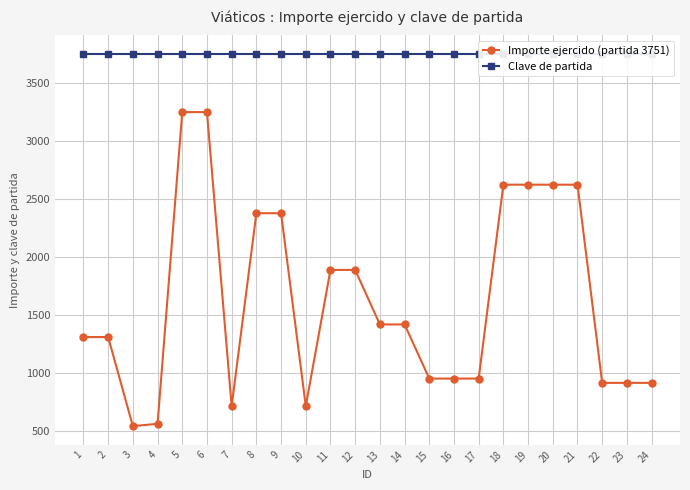

Reading left to right, extract all data points from this chart.

Importe ejercido (partida 3751): 1=1310	2=1310	3=542	4=562	5=3250	6=3250	7=714	8=2378	9=2378	10=714	11=1889	12=1889	13=1419	14=1419	15=952	16=952	17=952	18=2624	19=2624	20=2624	21=2624	22=915	23=915	24=915
Clave de partida: 1=3751	2=3751	3=3751	4=3751	5=3751	6=3751	7=3751	8=3751	9=3751	10=3751	11=3751	12=3751	13=3751	14=3751	15=3751	16=3751	17=3751	18=3751	19=3751	20=3751	21=3751	22=3751	23=3751	24=3751